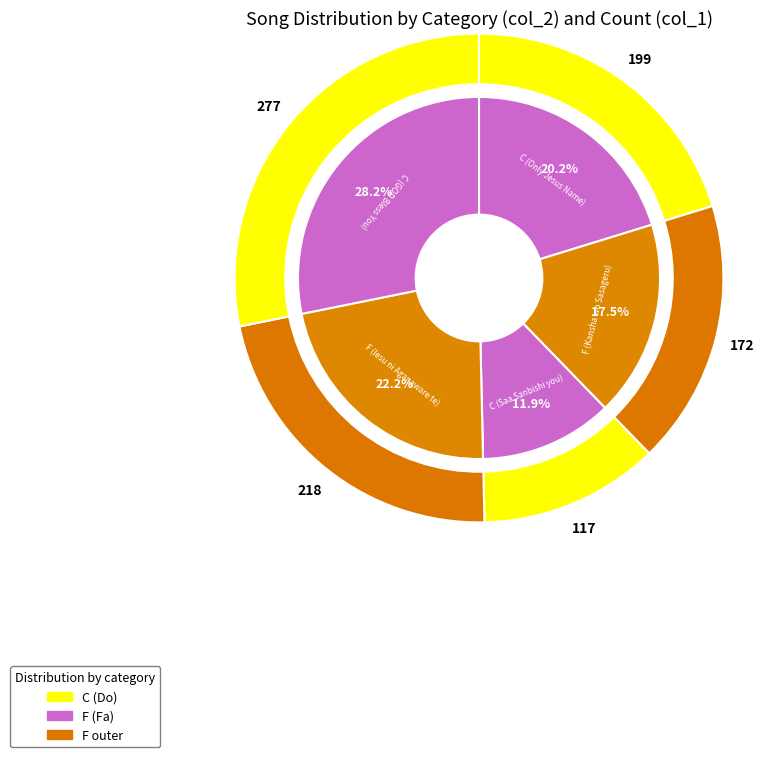

Does F account for over 50% of the chart?

No